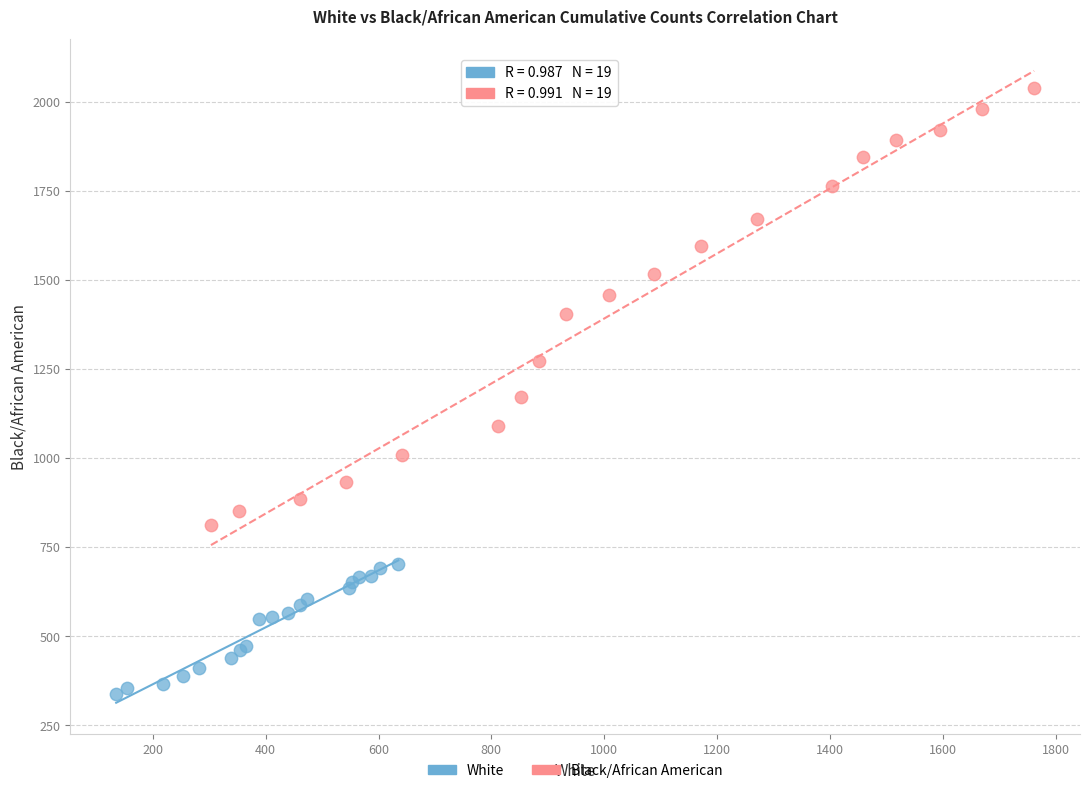

Which series contains the lowest Y value?

White